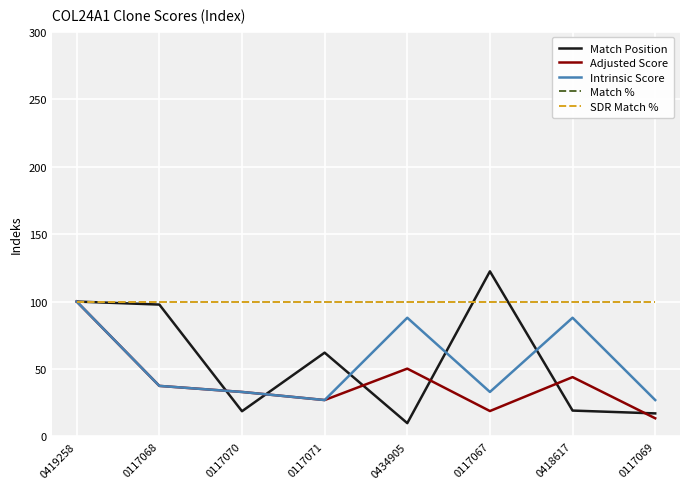

Which category has the highest value in the Match Position series?

0117067